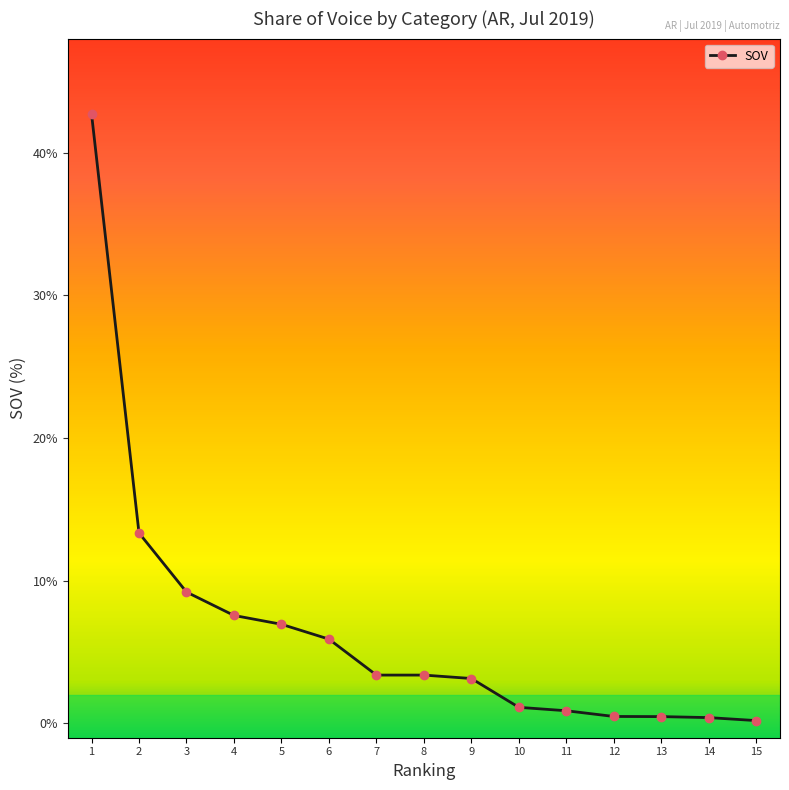

What is the difference between the maximum and second lowest values?

42.3